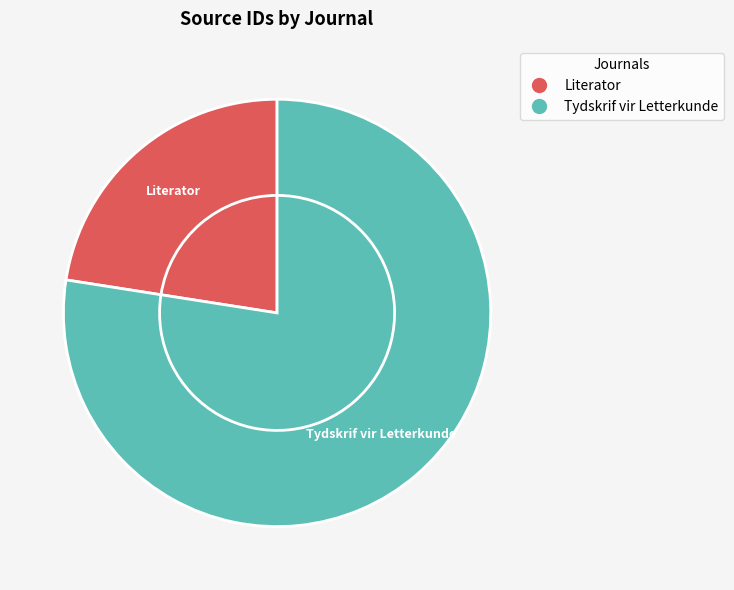

Is it true that Tydskrif vir Letterkunde is 91% of the pie?

False